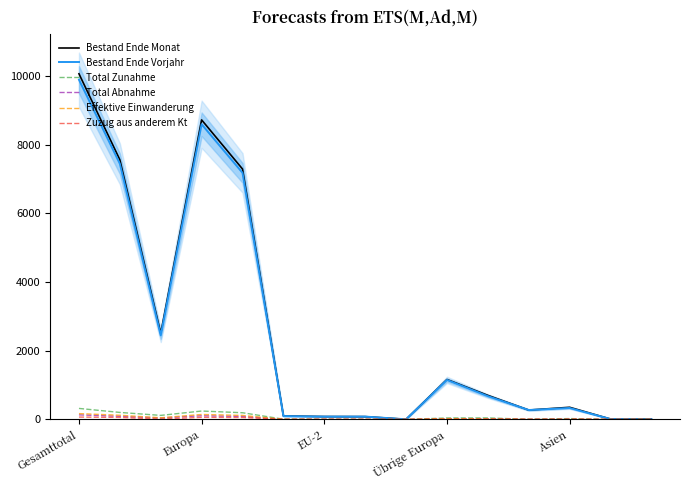

The Bestand Ende Vorjahr series shows 1816 at Übrige Europa. True or false?

False